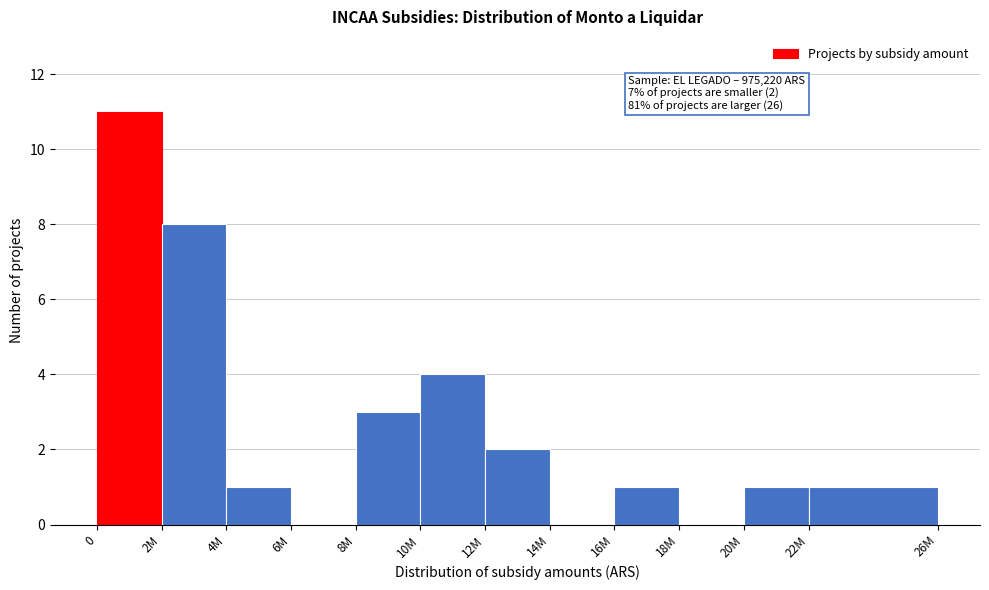

Reading left to right, list all the values displayed in this chart.

0=11	2M=8	4M=1	6M=0	8M=3	10M=4	12M=2	14M=0	16M=1	18M=0	20M=1	22M=1